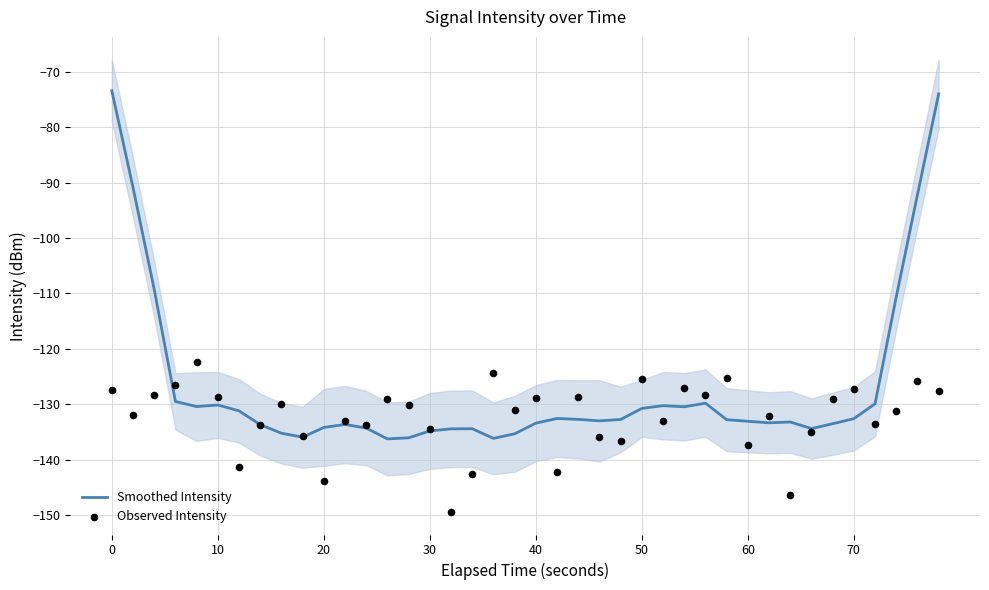

Is it true that Smoothed Intensity equals -72.5 at 20?

False